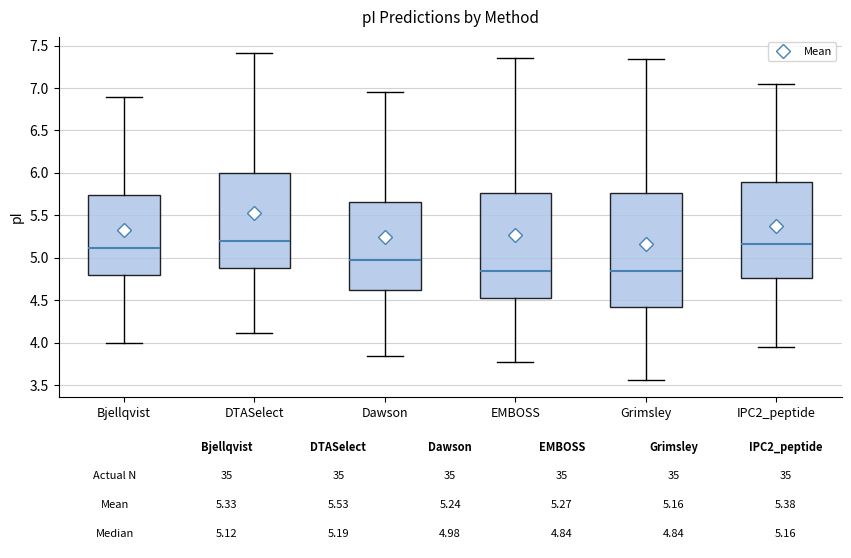

Which box is the tallest, from its lower edge to its upper edge?

Grimsley